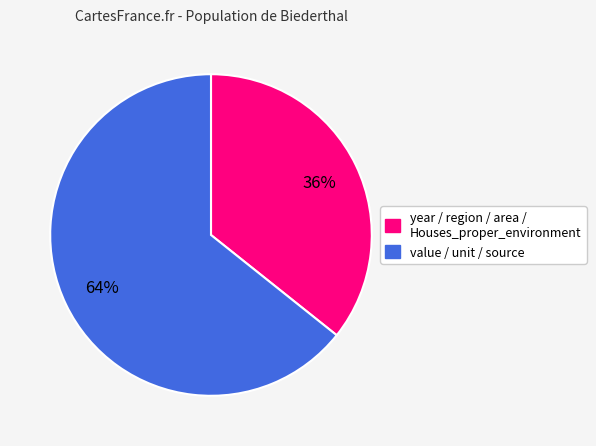

How many slices are in this pie chart?

2